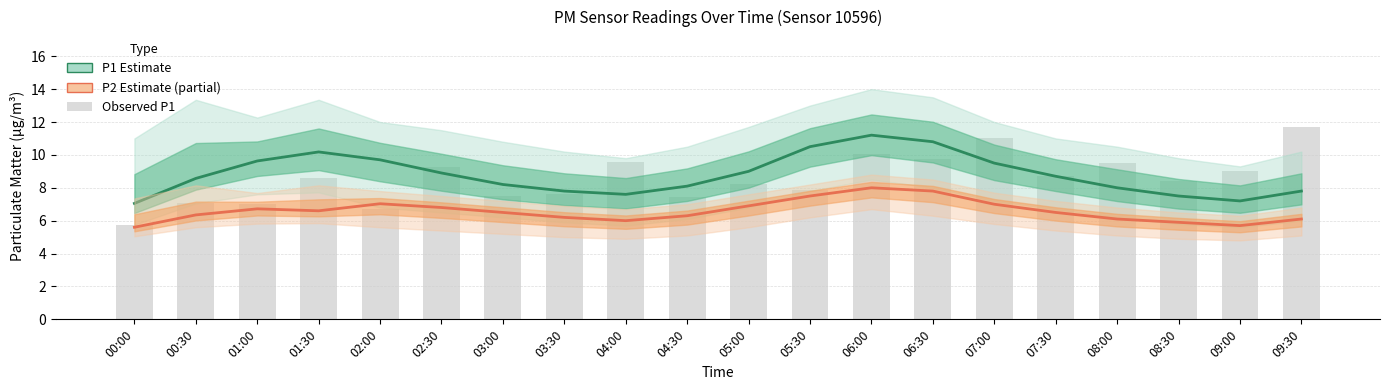

Rank the series at 08:30 from lowest to highest value.

P2 Estimate (partial), P1 Estimate, Observed P1